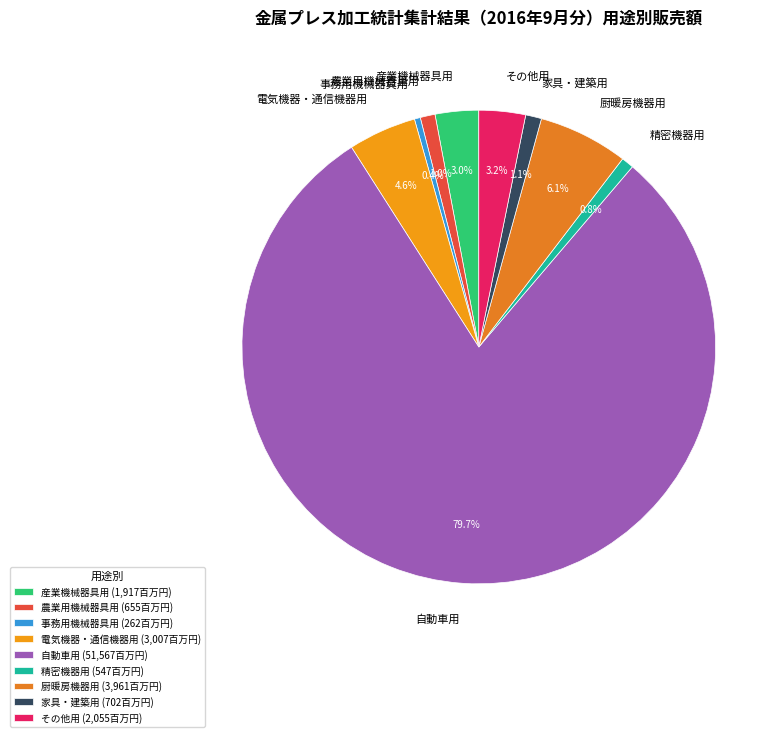

Which has a higher value, 農業用機械器具用 or その他用?

その他用